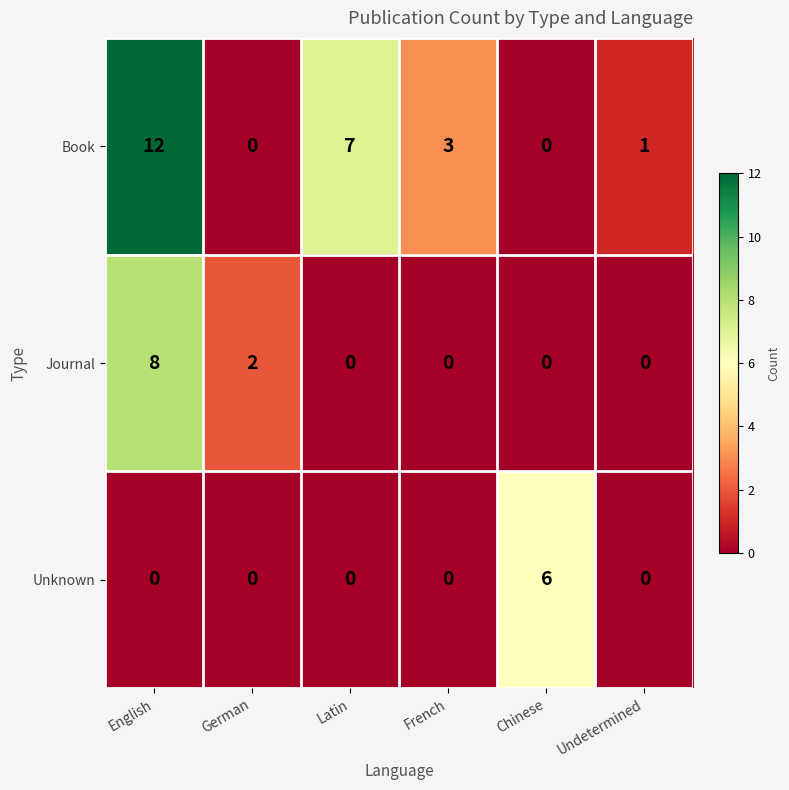

Count the Unknown values in the range 0 to 1.

5